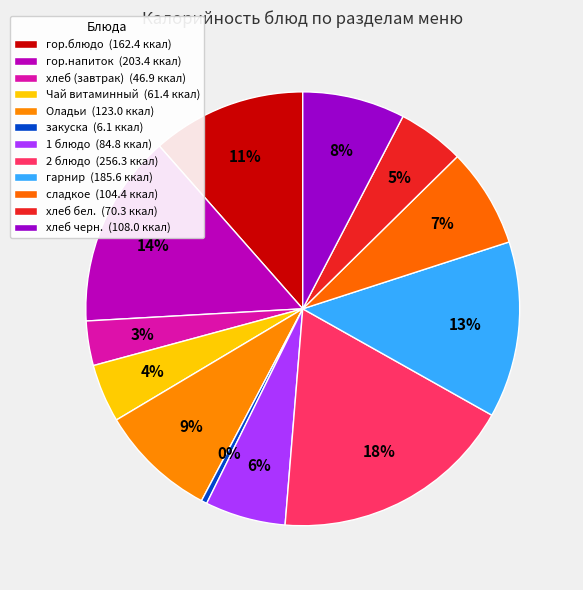

Count the number of slices in the pie.

12